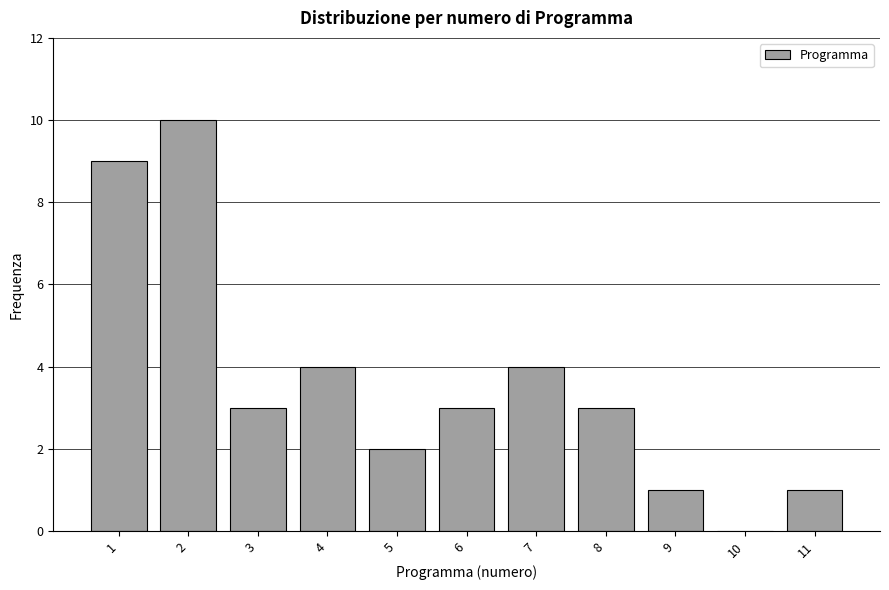

Reading left to right, transcribe all the data shown in this chart.

1=9	2=10	3=3	4=4	5=2	6=3	7=4	8=3	9=1	10=0	11=1